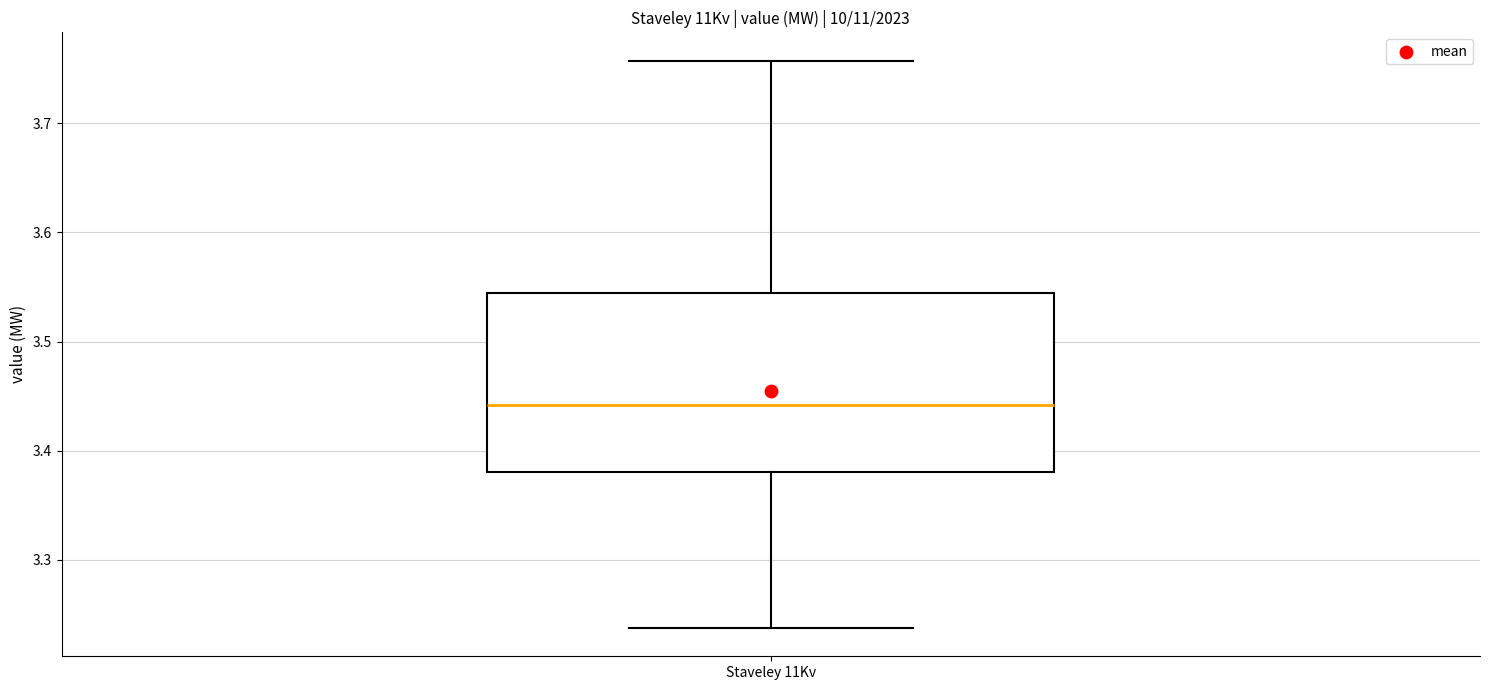

Where does the median line of the box for Staveley 11Kv sit on the y-axis? The values are not printed on the chart, so give them approximately, as read against the axis.

3.44